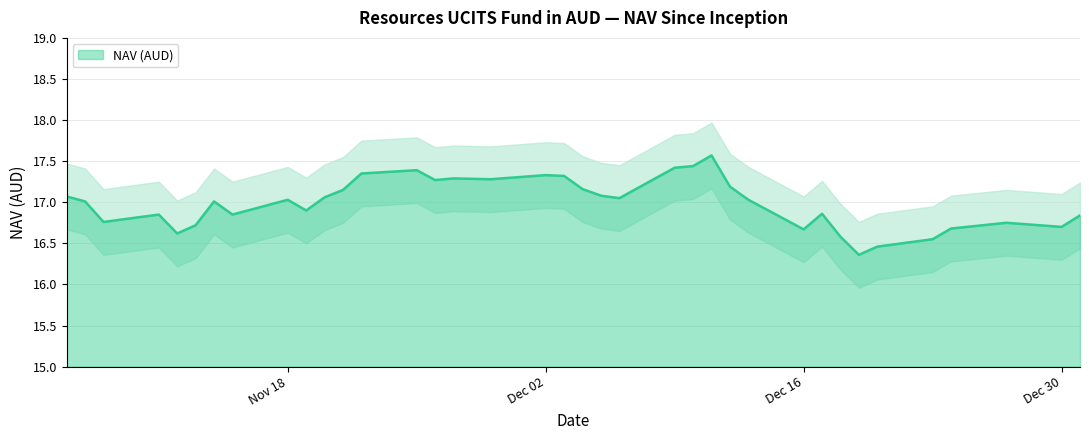

The chart shows a value of 23.6 at 12/02/2024. True or false?

False